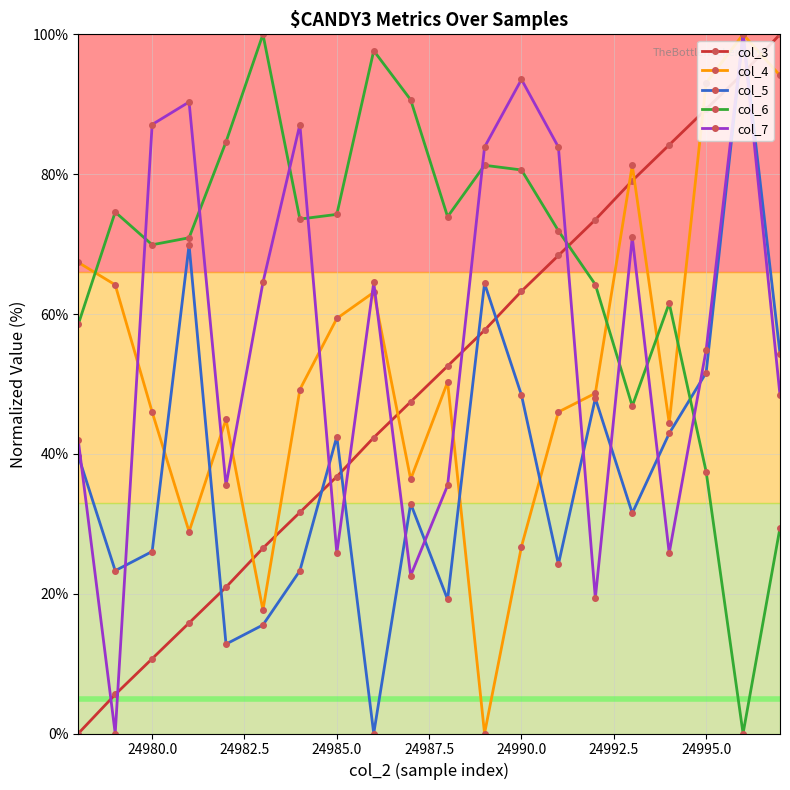

Which series has the largest total across all categories?

col_6